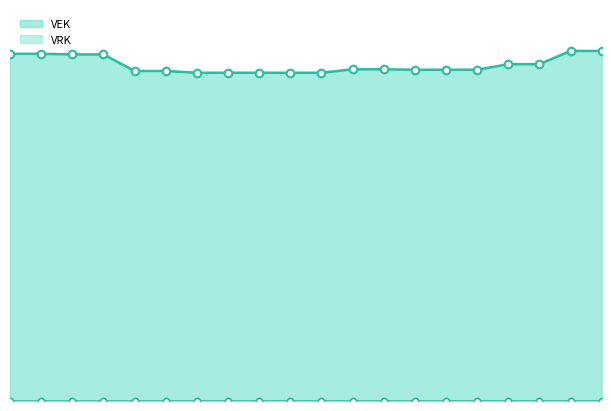

Approximately how many times larger is the value at 2020 Opmaak - goedgekeurd compared to 2021 1ste aanpassing - ontwerp?

1.0